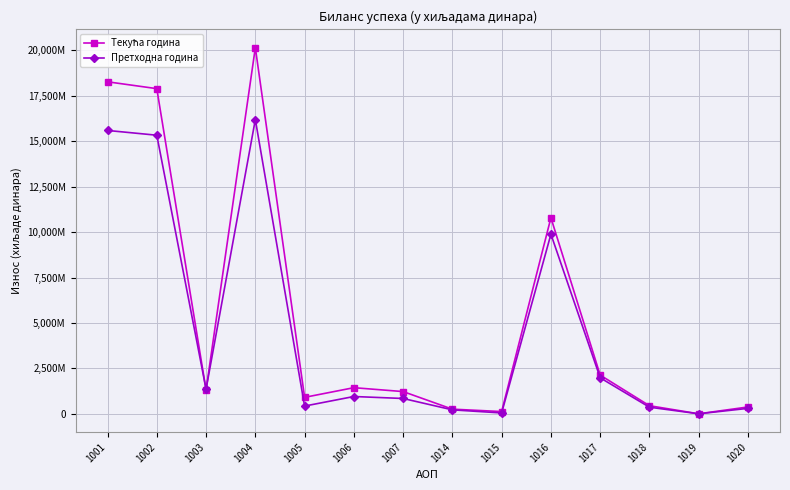

What is the value of the Претходна година point at the 9th from the left?

45757